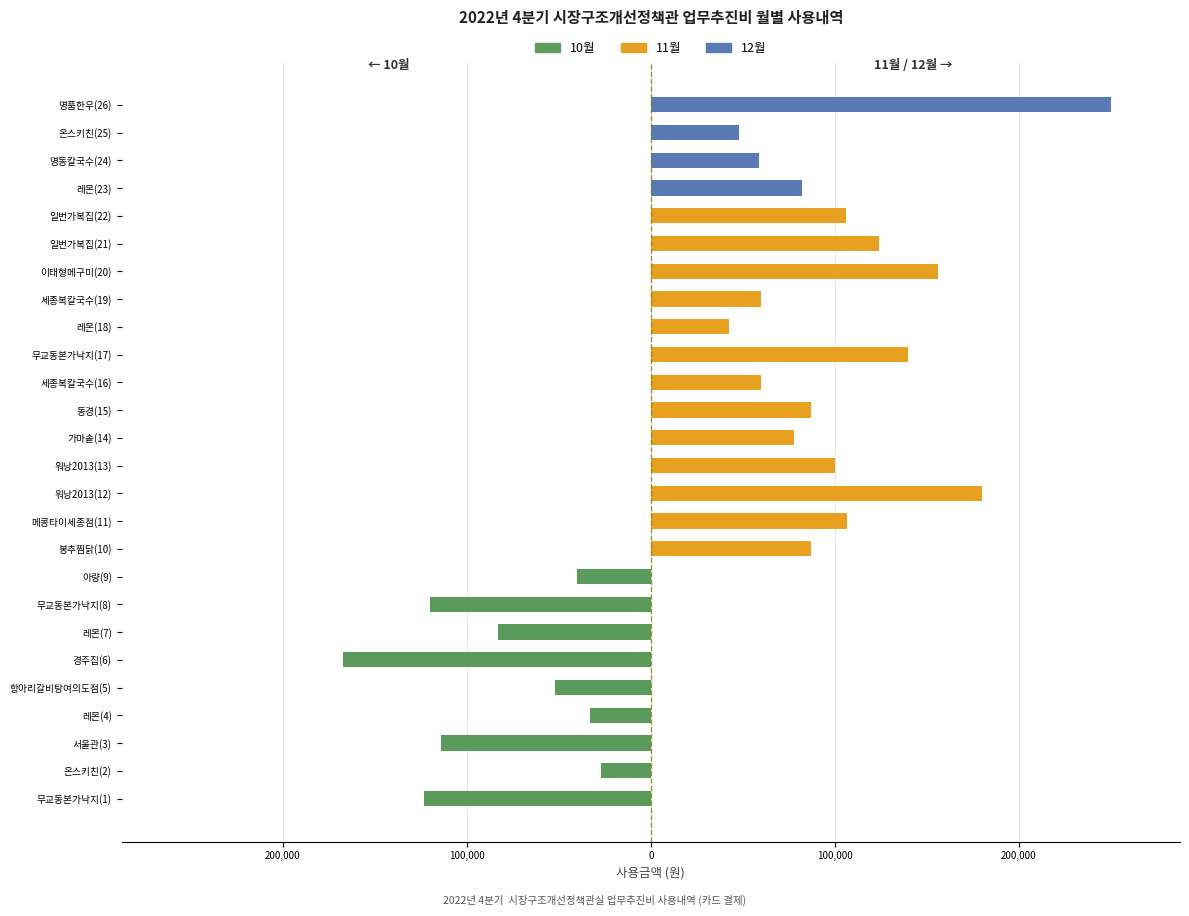

What is the smallest value displayed?

-167000